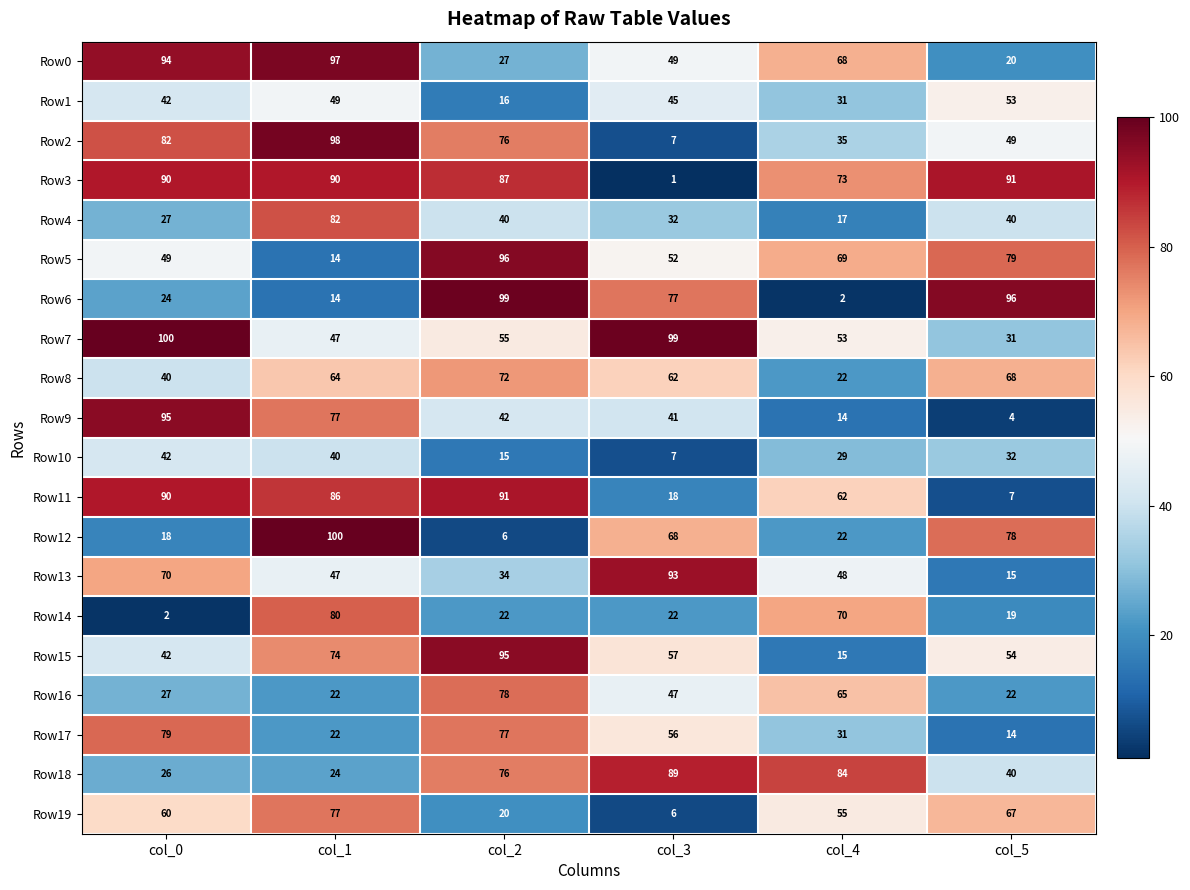

Which series has the widest spread of values?

Row6